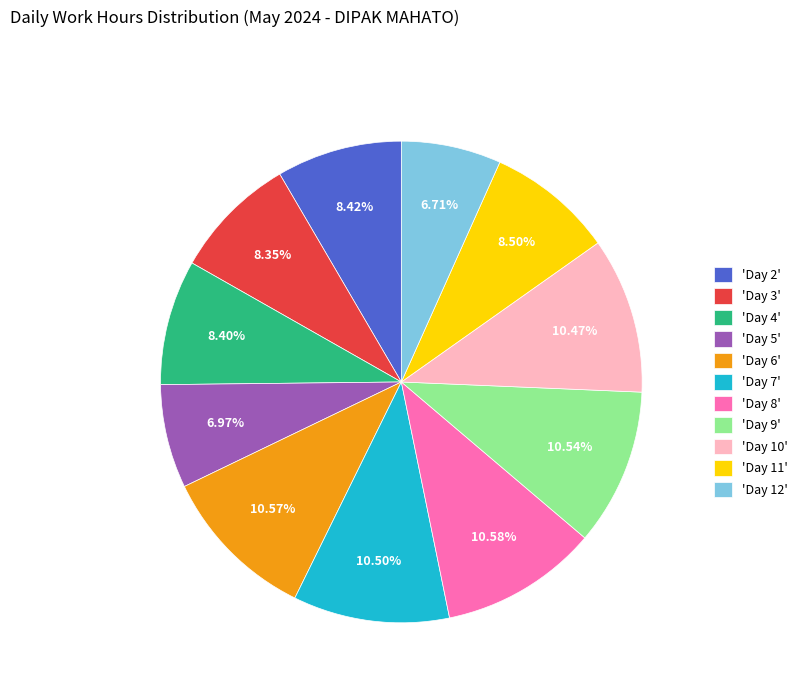

To the nearest percent, what is the difference between the largest and smallest slice percentages?

4%